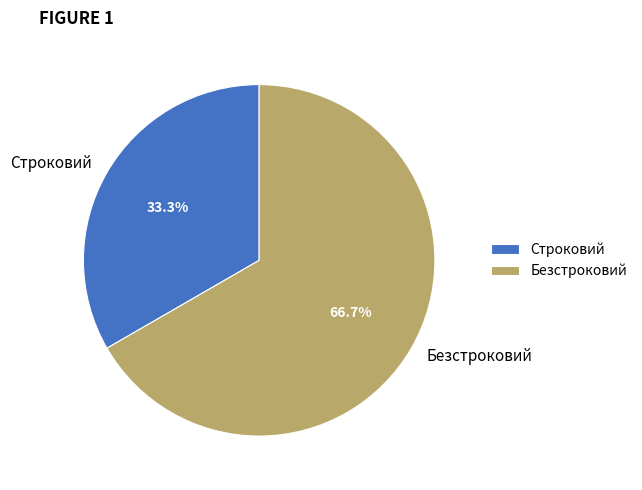

Which category accounts for the majority?

Безстроковий